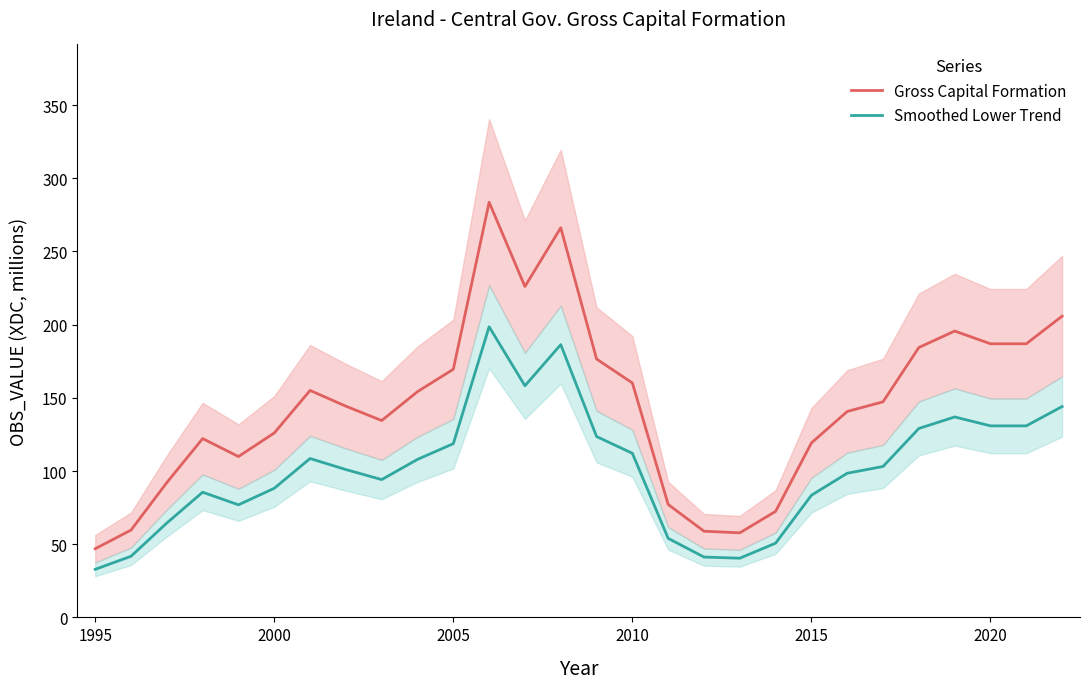

The value of Smoothed Lower Trend at 2000 is 88.2. True or false?

True